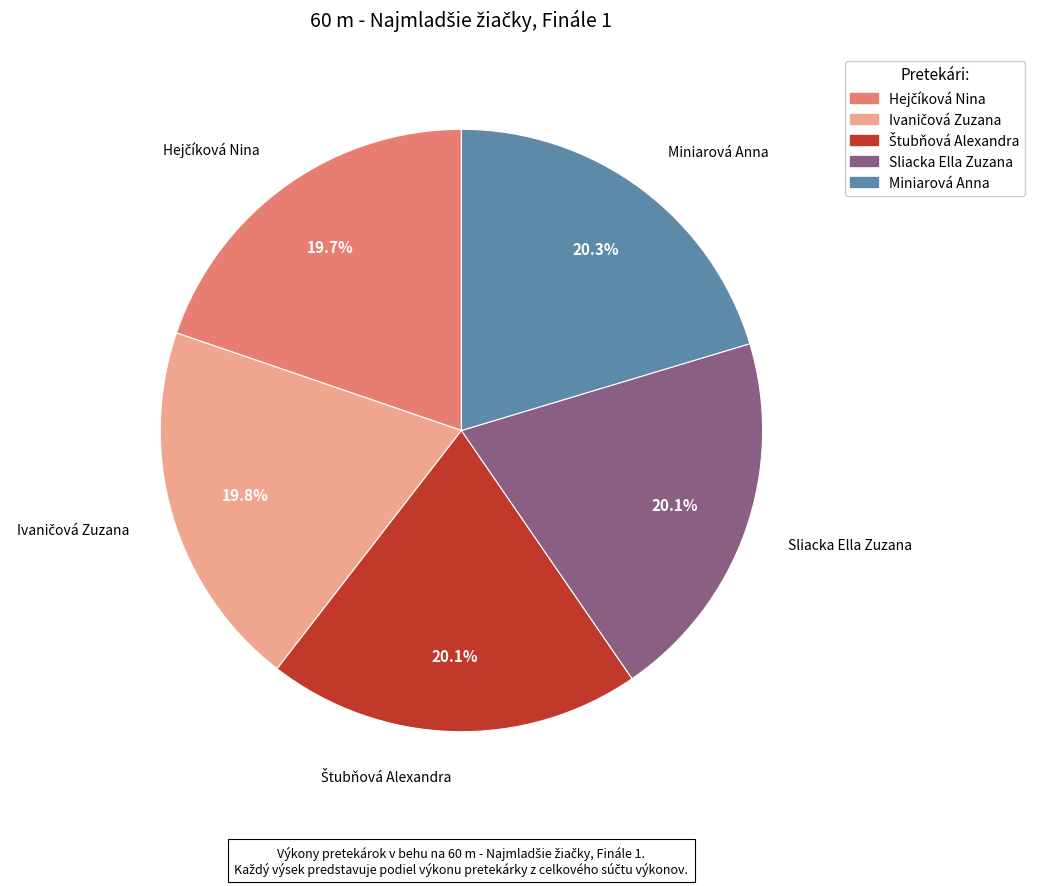

Combined, do Miniarová Anna and Sliacka Ella Zuzana account for over 50%?

No